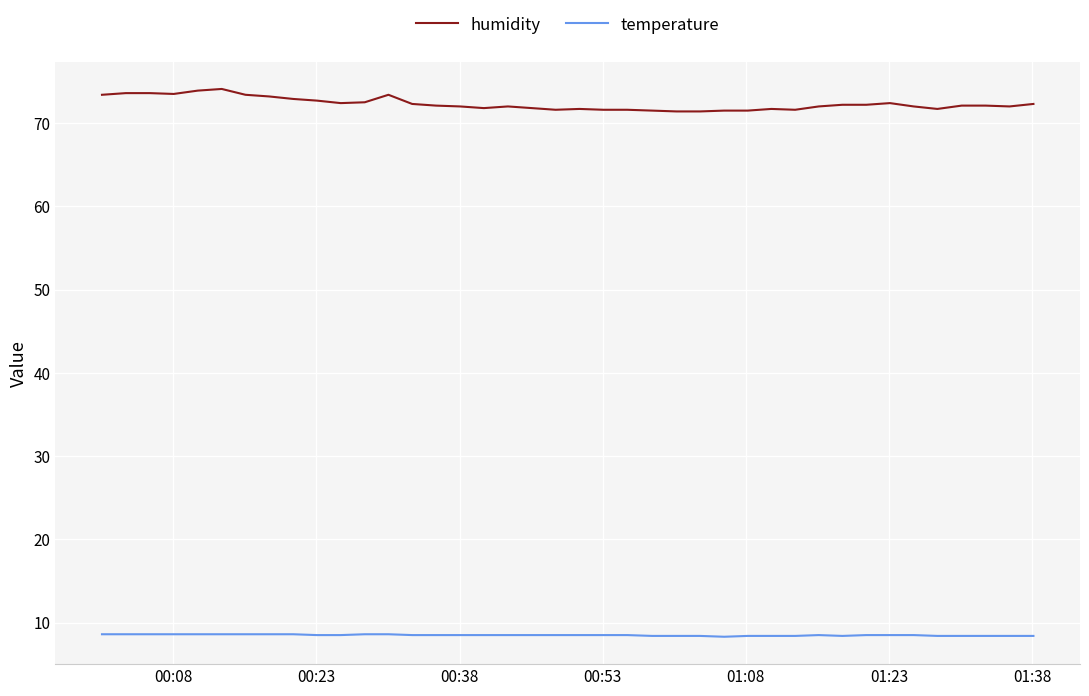

Which series has the largest total across all categories?

humidity